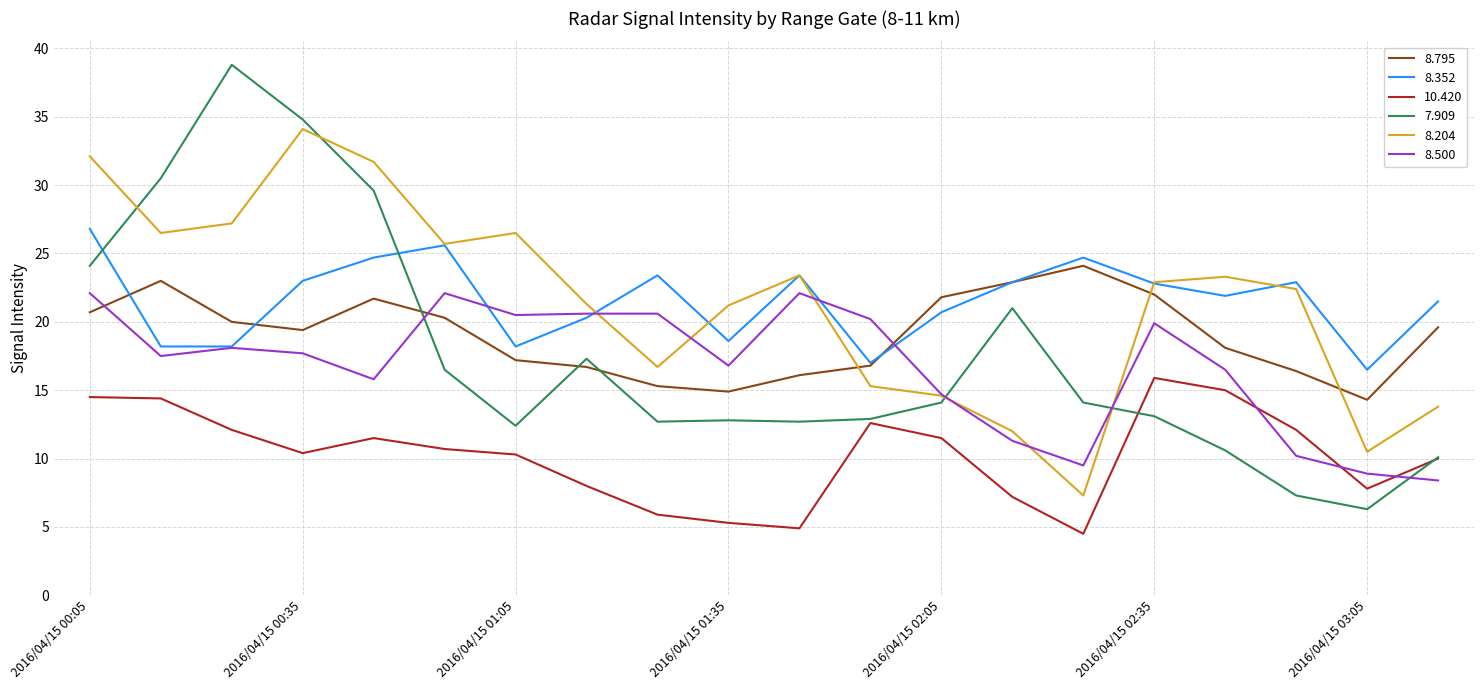

What is the minimum value shown in the chart?

4.5